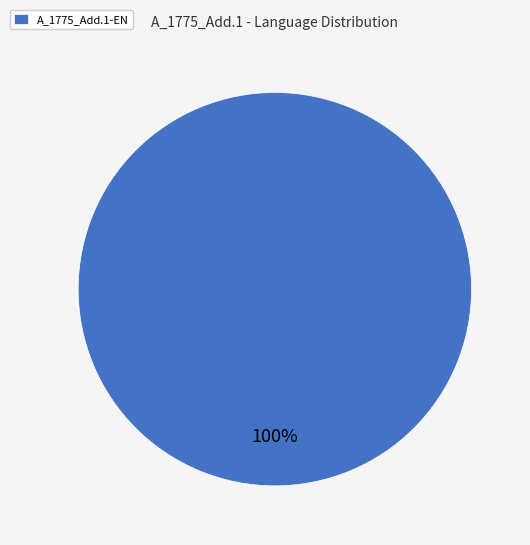

Rank the categories by value from highest to lowest.

A_1775_Add.1-EN